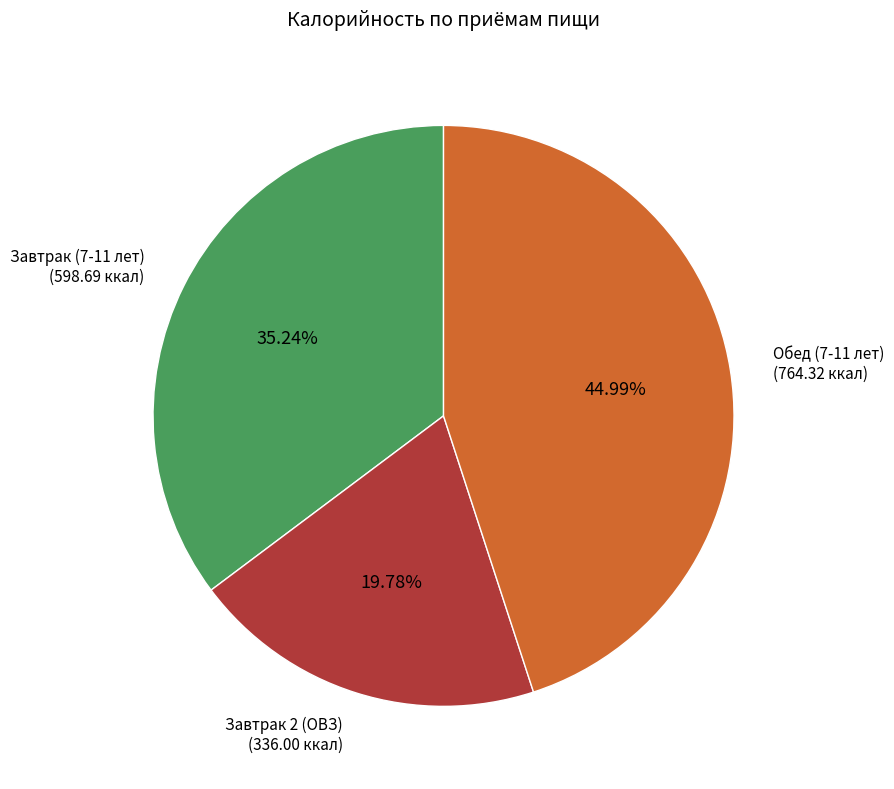

To the nearest percent, what is the difference between the largest and smallest slice percentages?

25%